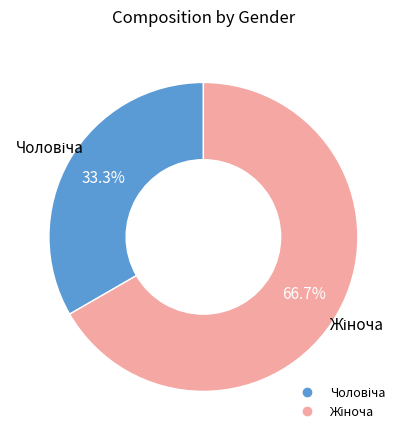

Is there any slice that represents more than half of the pie?

Yes